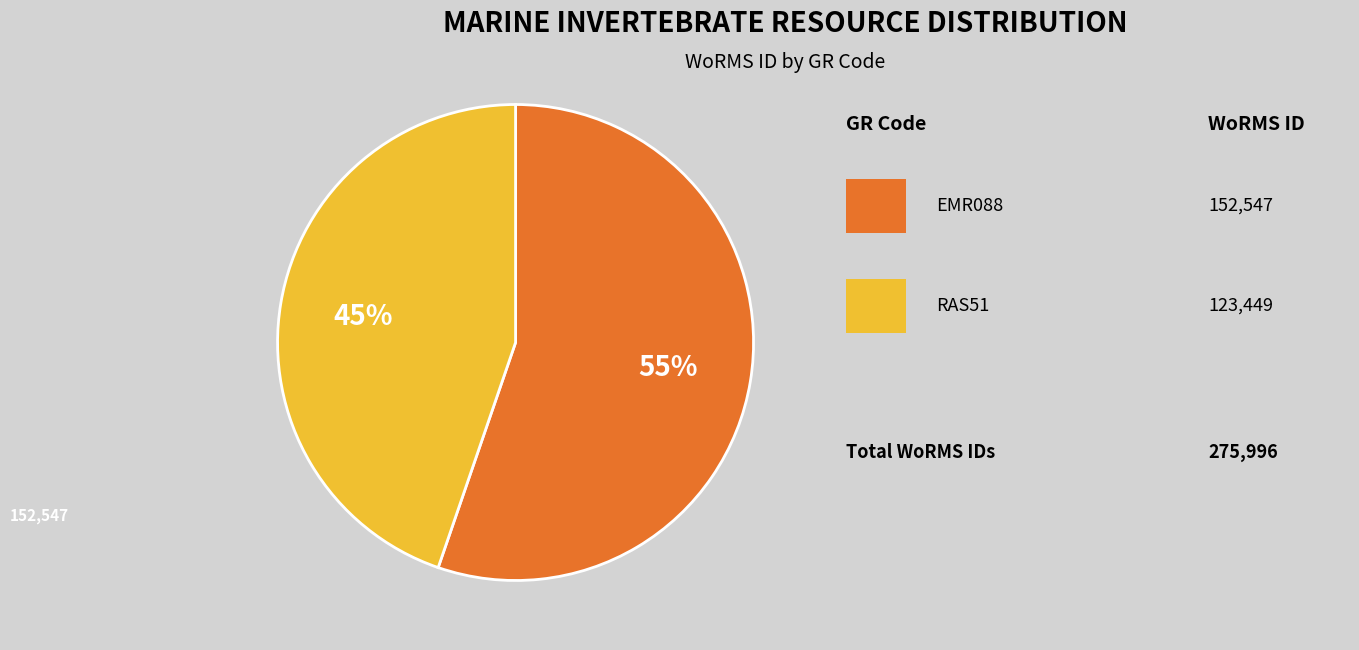

To the nearest percent, what is the average slice percentage?

50%